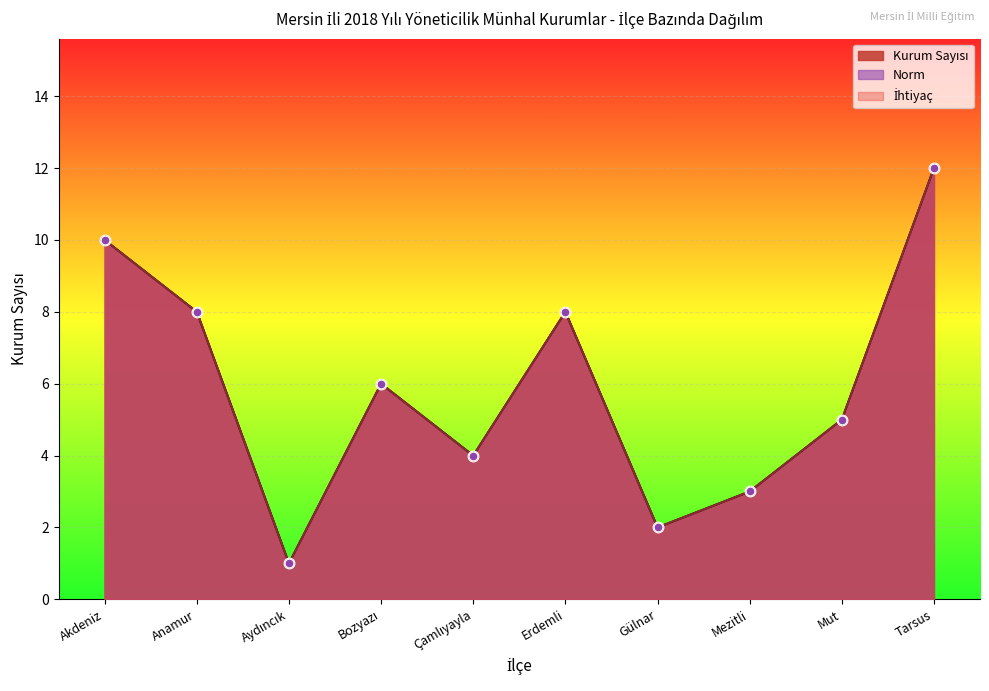

What is the total value across all series at Çamlıyayla?

32